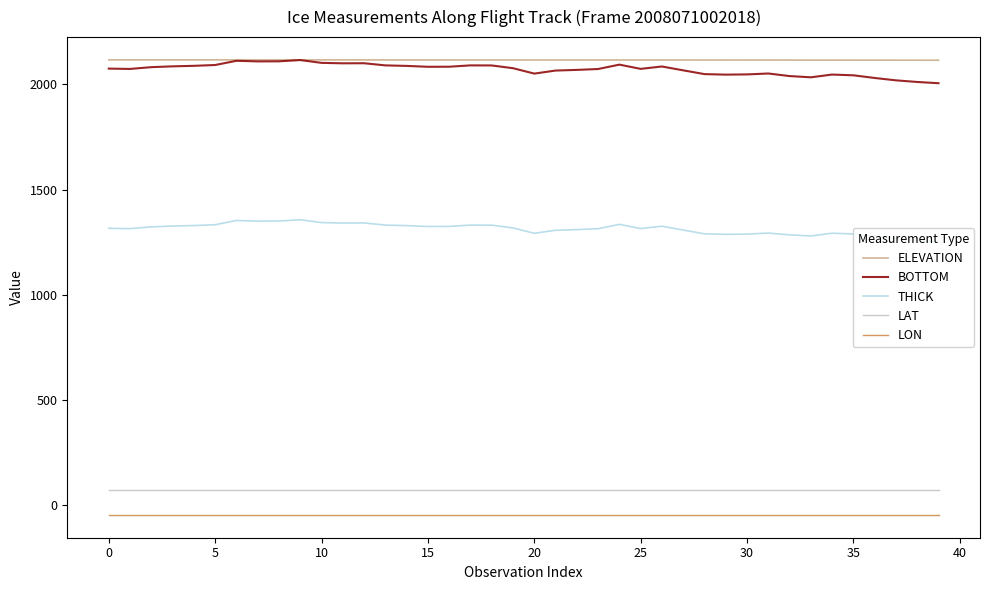

True or false: THICK and ELEVATION intersect in this chart.

False